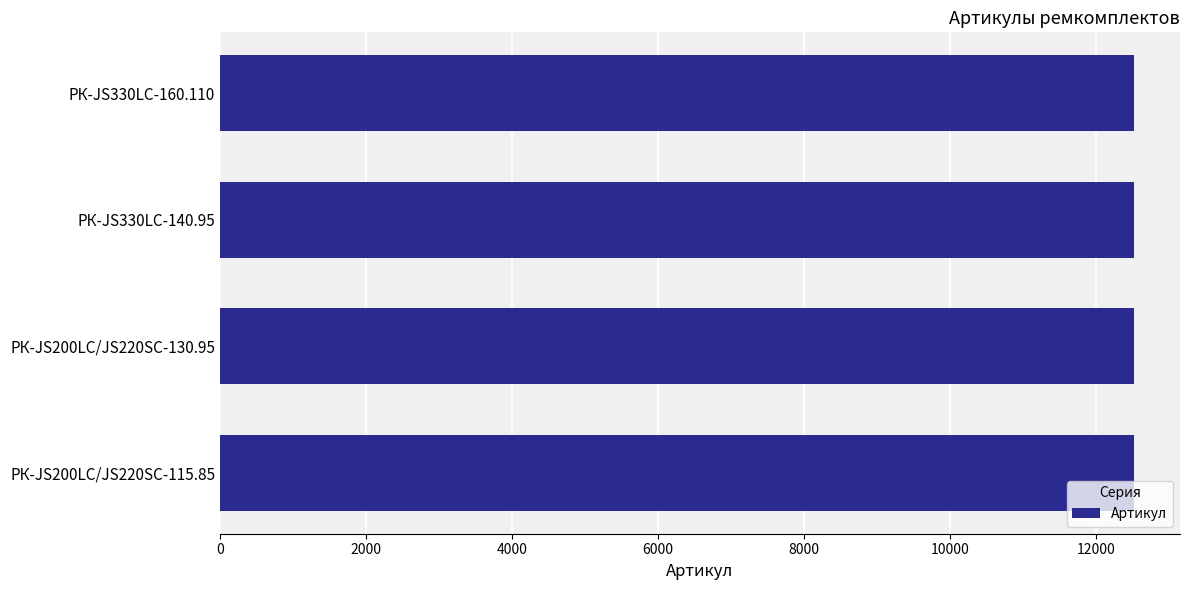

What is the difference between the maximum and minimum values?

3